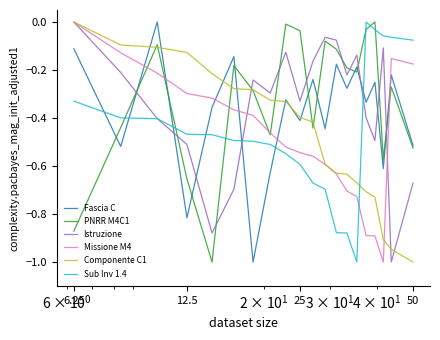

How many times do Sub Inv 1.4 and Missione M4 cross each other?

1